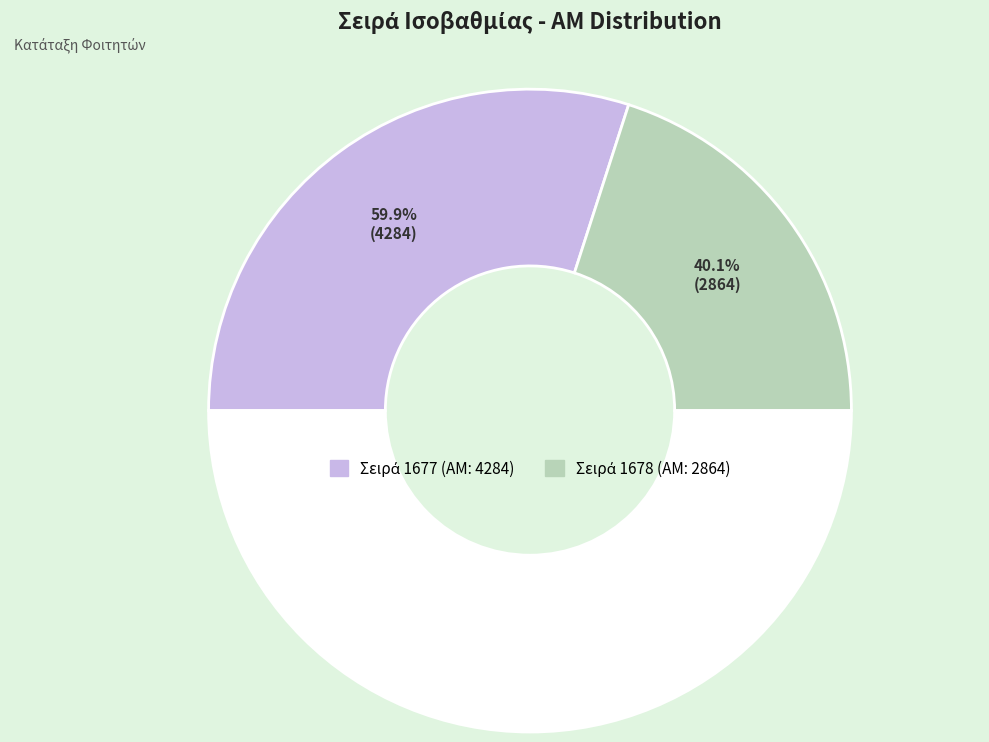

Does any single category account for the majority?

Yes